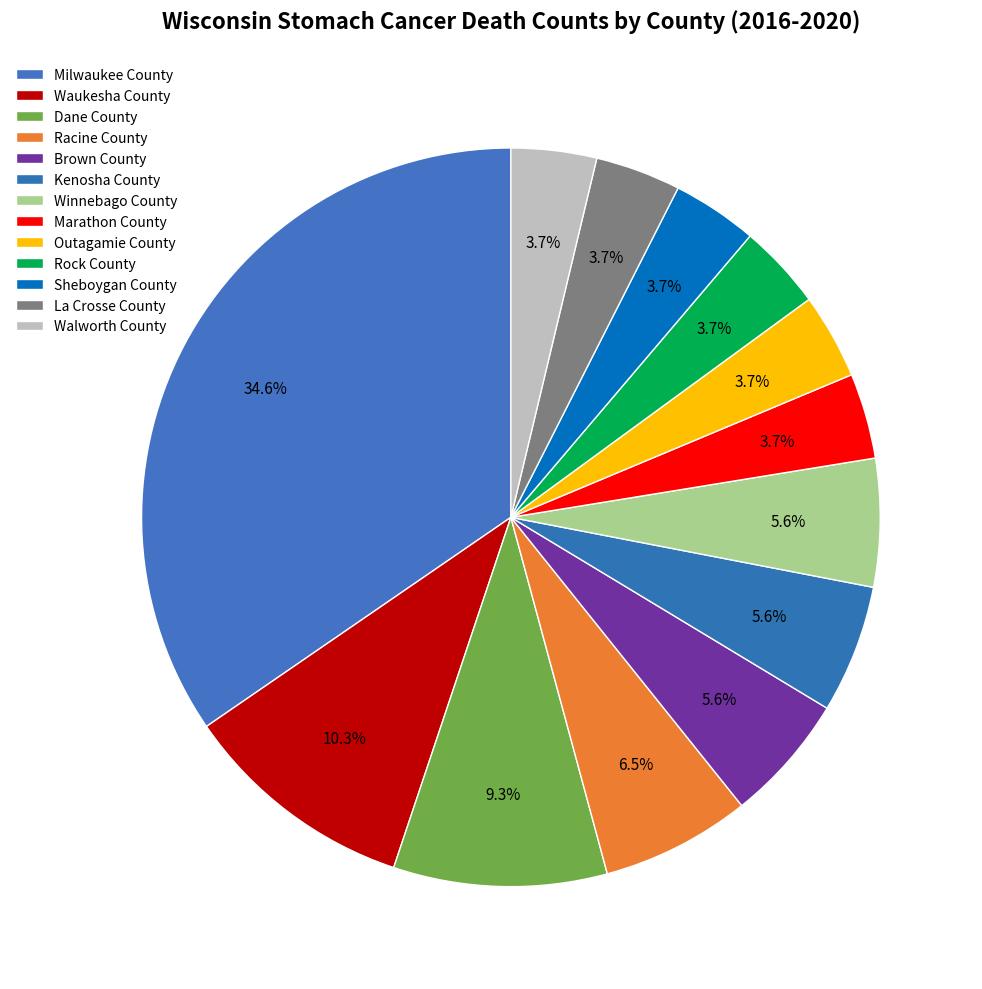

Do Walworth County and Sheboygan County together represent more than half of the pie?

No